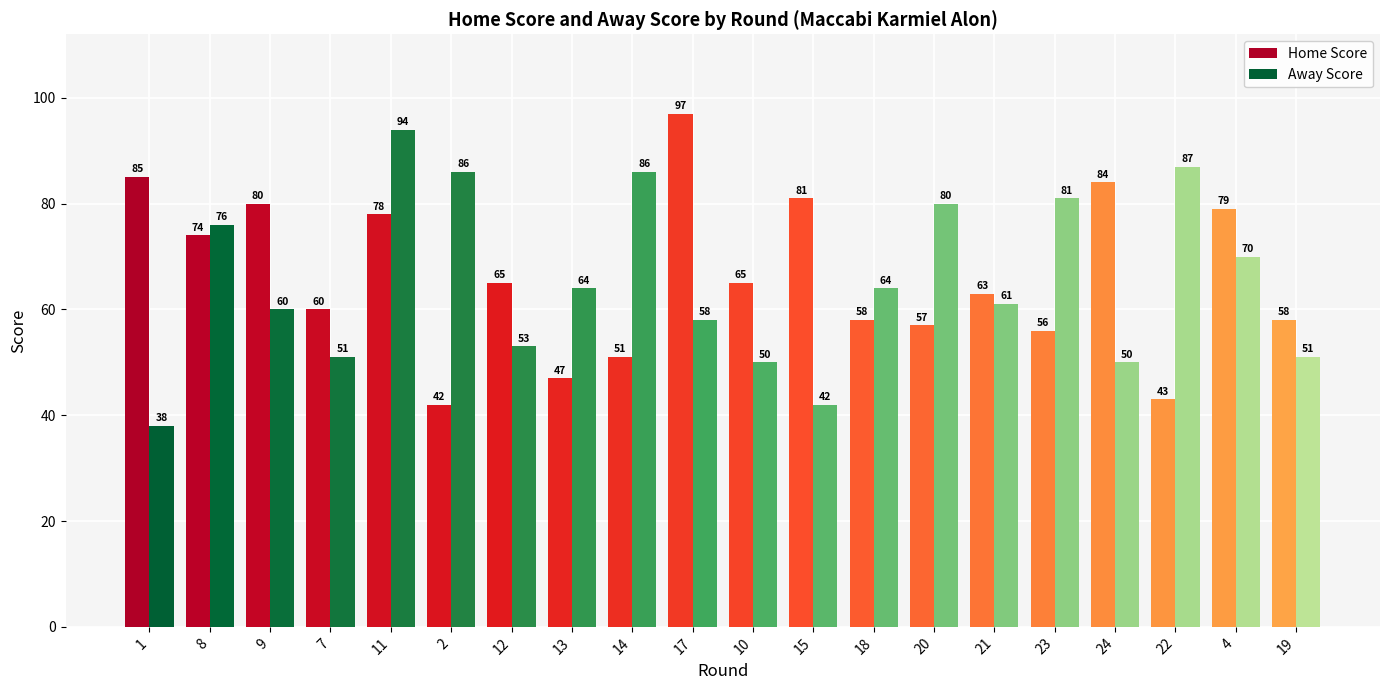

What is the minimum value for Home Score?

42